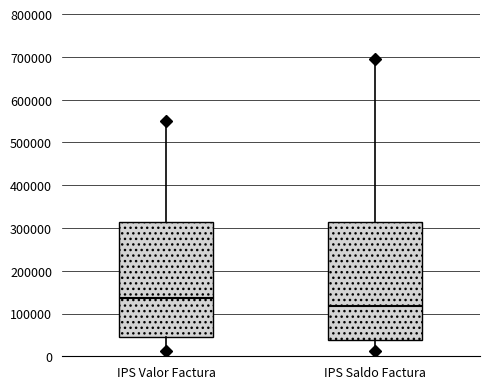

Reading left to right, transcribe this box plot: for each box, give where its median line is, the range the box spans, and where its two whiskers end, as read against the y-axis. The values are not printed on the chart, so give them approximately, as read against the axis.

IPS Valor Factura: median 140000, box 50000 to 310000, whiskers 10000 to 550000
IPS Saldo Factura: median 120000, box 40000 to 310000, whiskers 10000 to 700000